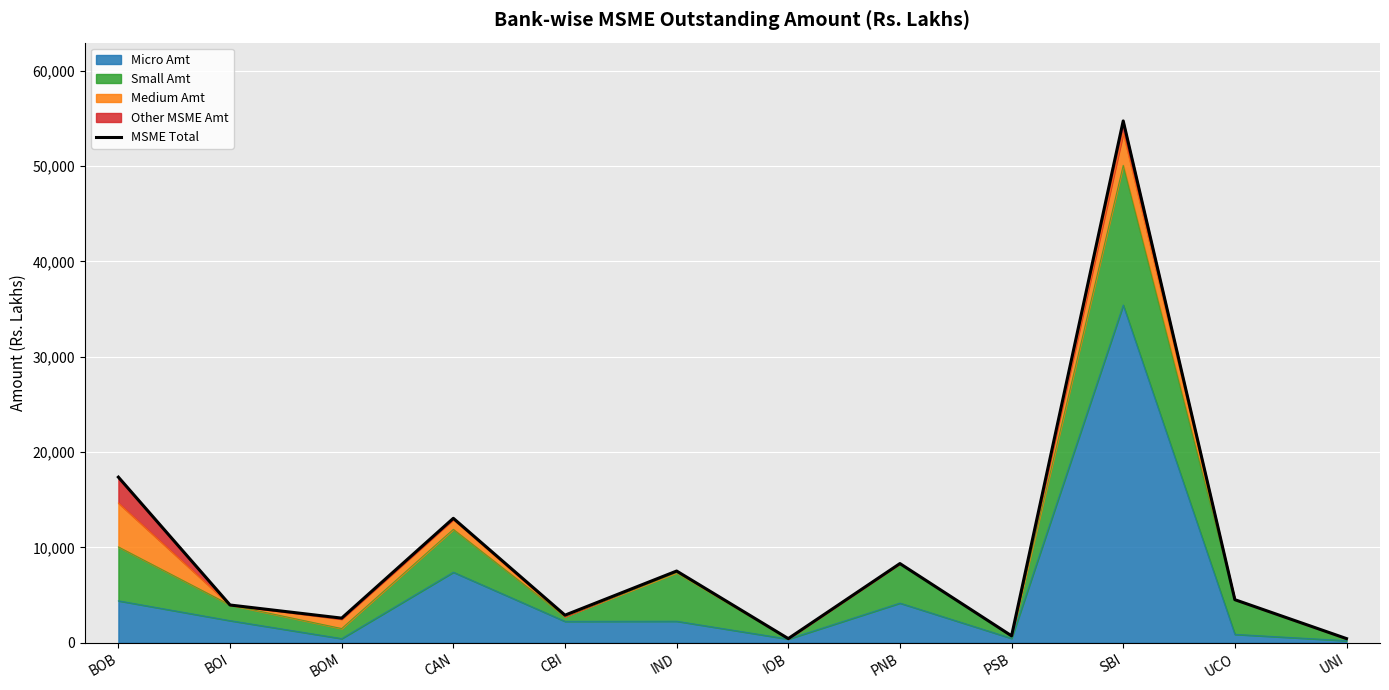

Reading right to left, list all the values displayed in this chart.

445.5	4526.4	54729.2	732.9	8313.8	444.2	7530.6	2901.5	13059.2	2591.6	3967.9	17375.2